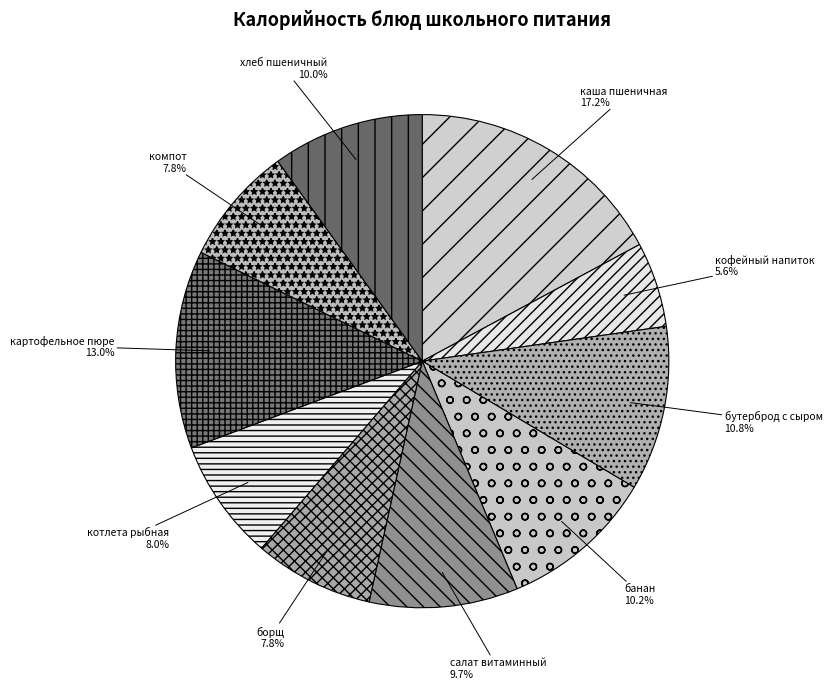

Rank the categories by value from highest to lowest.

каша пшеничная молочная, картофельное пюре, бутерброд с сыром, банан, хлеб пшеничный, салат витаминный, котлета рыбная, борщ из свежей капусты, компот из с/ф, кофейный напиток с молоком